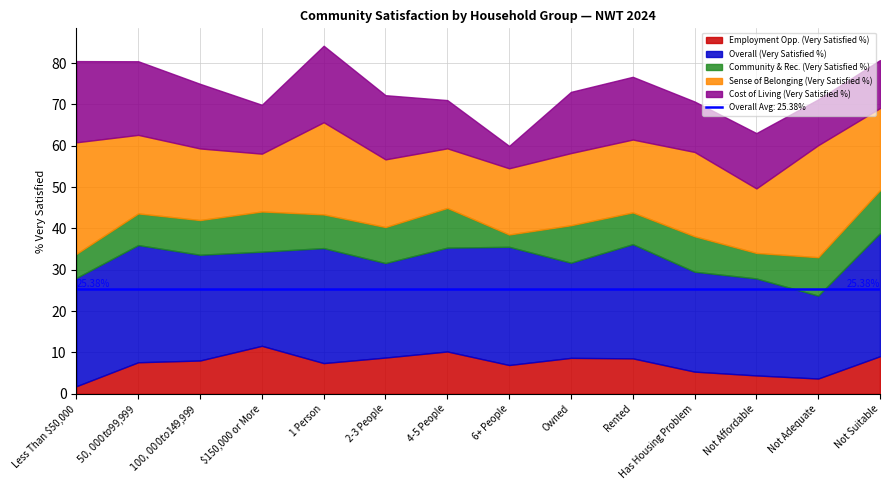

What is the average value of the Employment Opp. (Very Satisfied %) series?

7.3